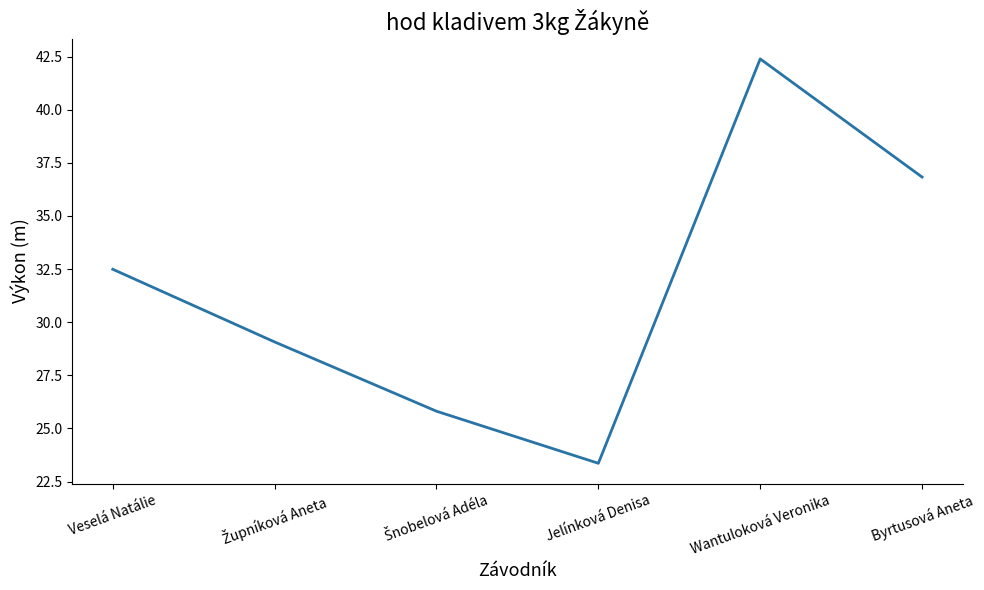

How many values are below 32?

3